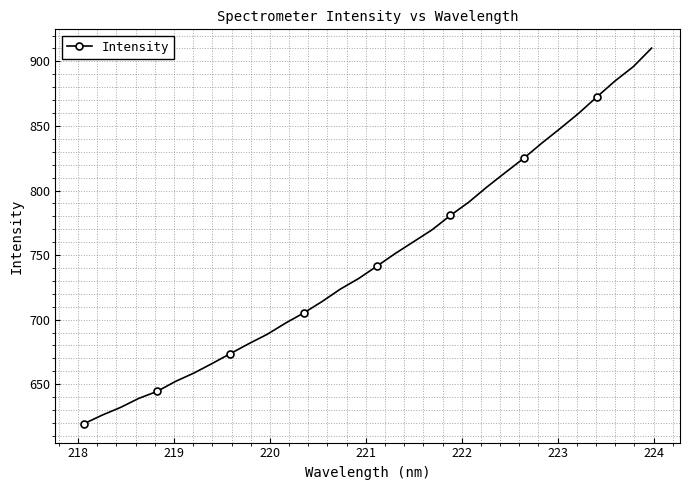

Does the chart display data point markers on the line(s)?

Yes